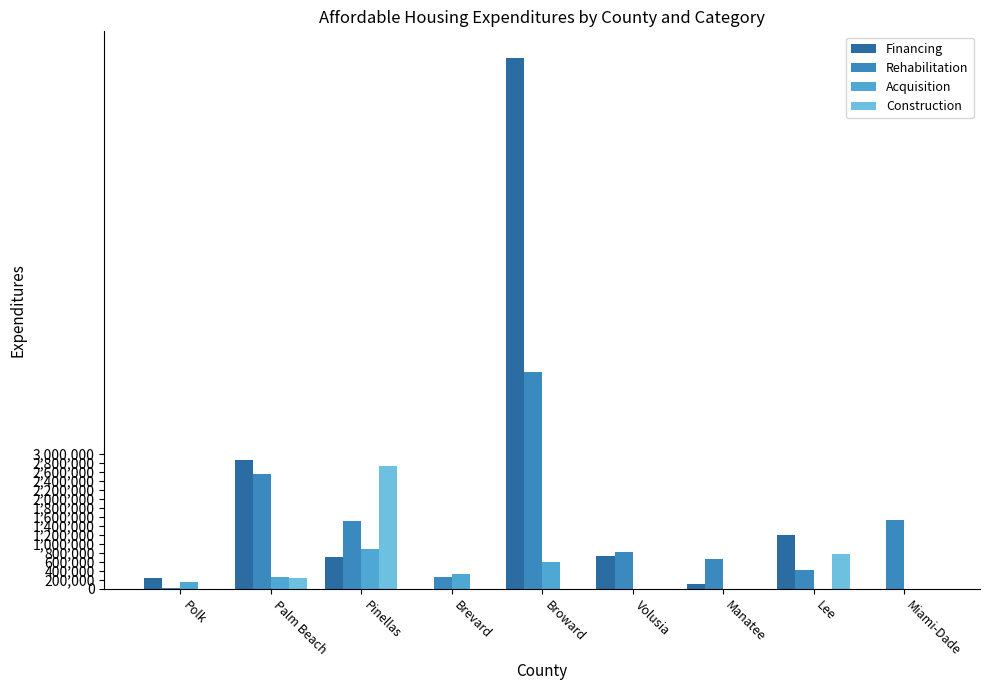

What are all the series names shown in the legend?

Financing, Rehabilitation, Acquisition, Construction